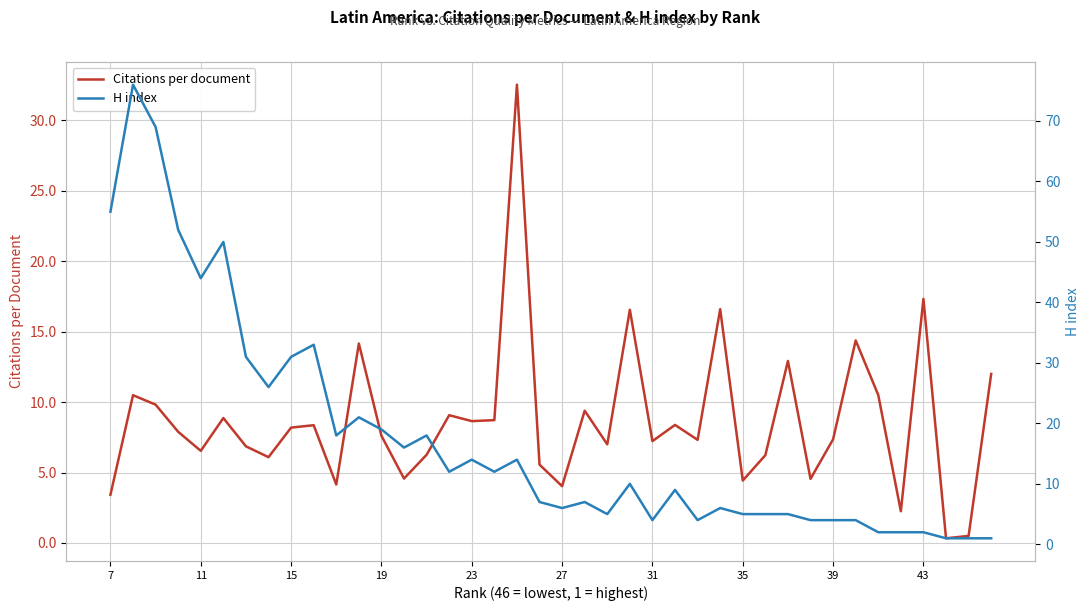

Which series has the largest total across all categories?

H index